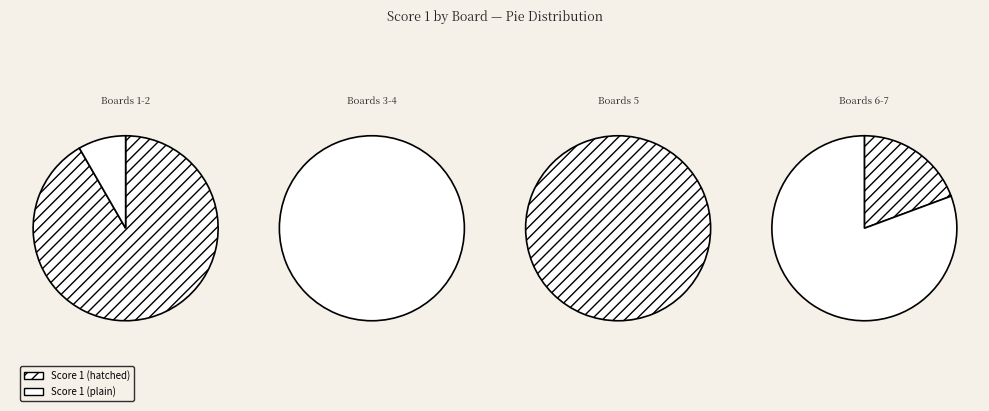

Approximately how many times larger is the value at 6 compared to 1?

0.5